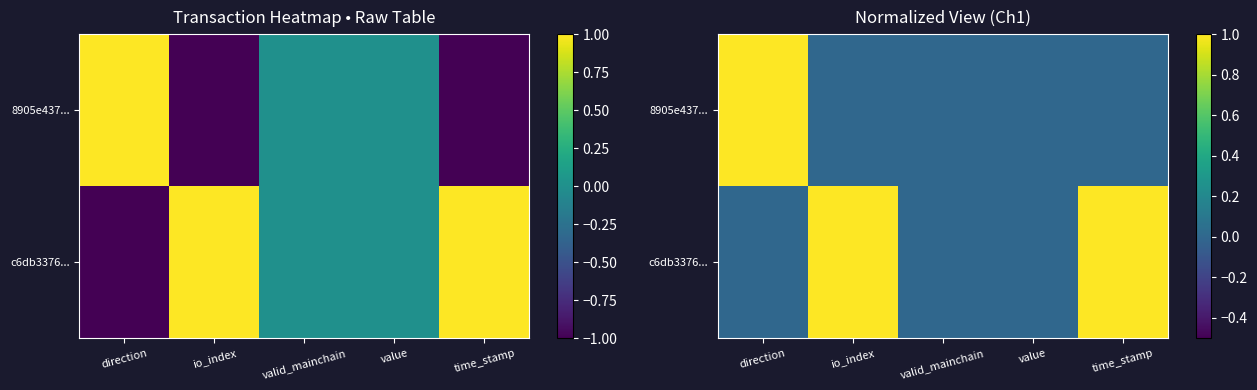

What is the difference between the highest and lowest values at io_index?

1